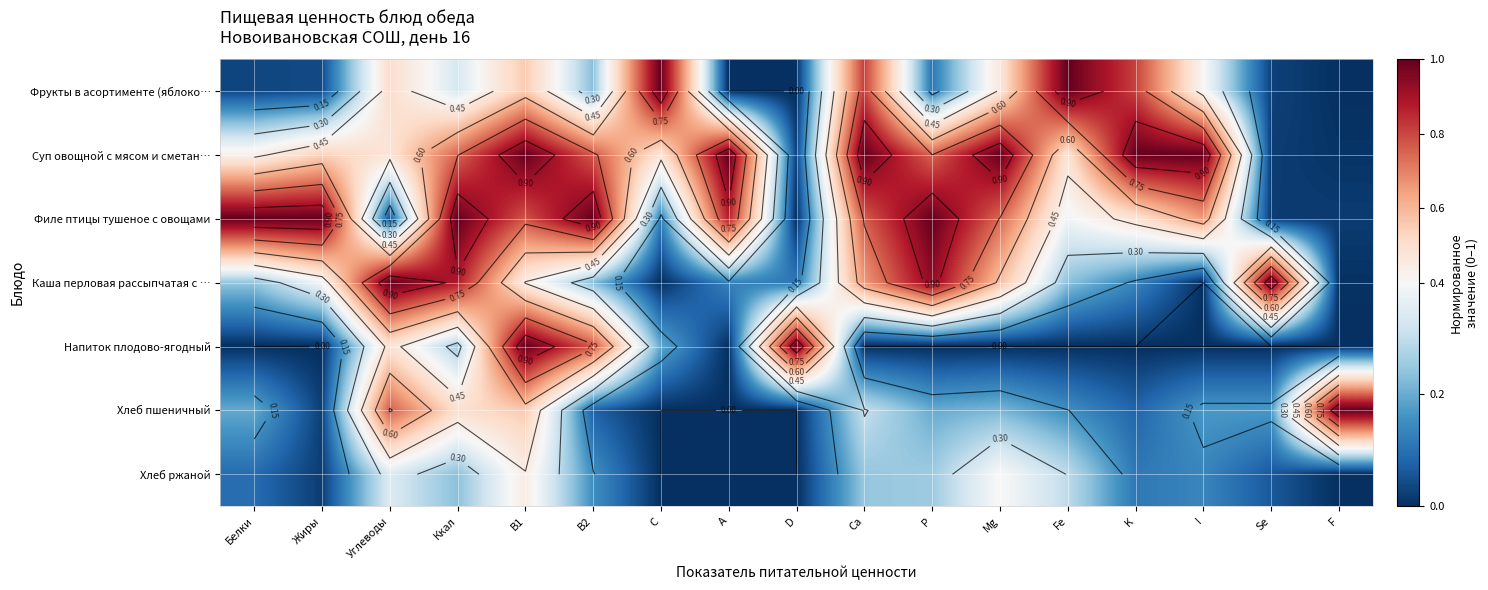

Which has a higher value, K or I?

K